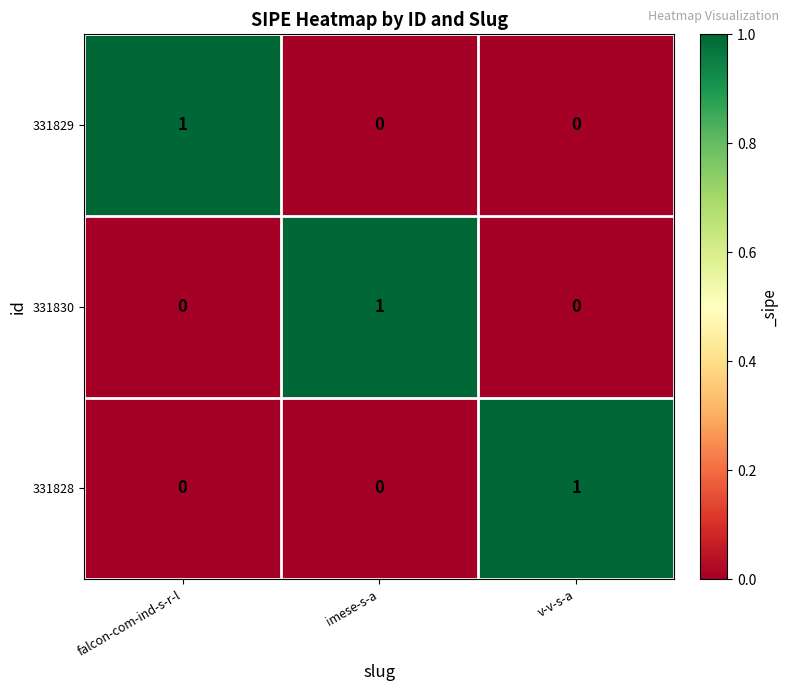

Reading left to right, transcribe all the data shown in this chart.

331829: falcon-com-ind-s-r-l=1	imese-s-a=0	v-v-s-a=0
331830: falcon-com-ind-s-r-l=0	imese-s-a=1	v-v-s-a=0
331828: falcon-com-ind-s-r-l=0	imese-s-a=0	v-v-s-a=1